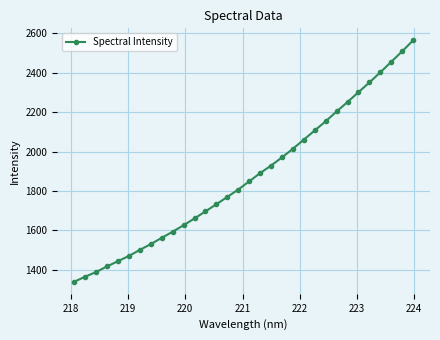

What is the difference between the maximum and second lowest values?

1199.6